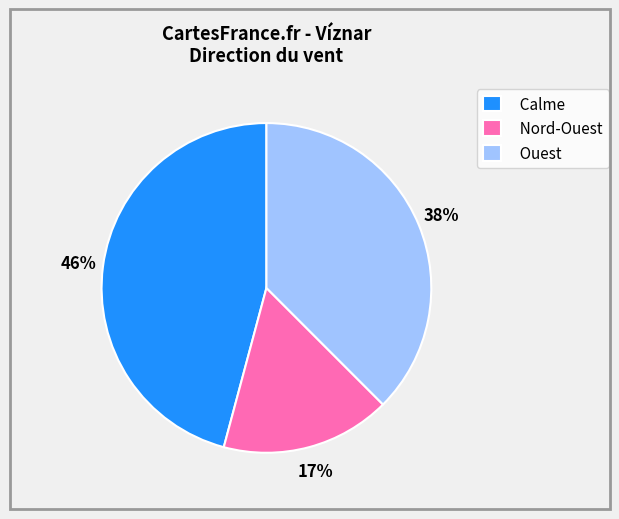

Is Calme the majority of the pie?

No